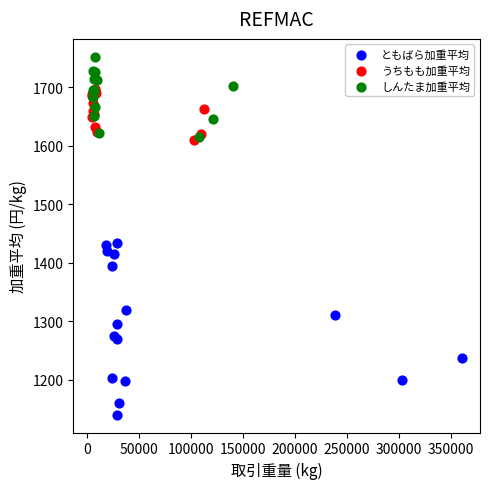

Which series has the widest spread of Y values?

ともばら加重平均